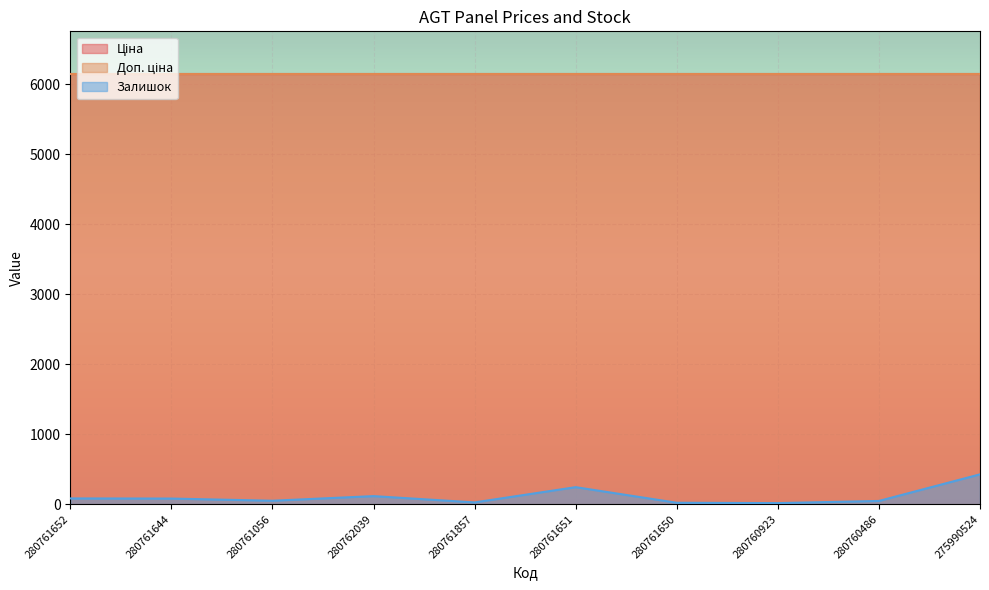

What are all the series names shown in the legend?

Ціна, Доп. ціна, Залишок